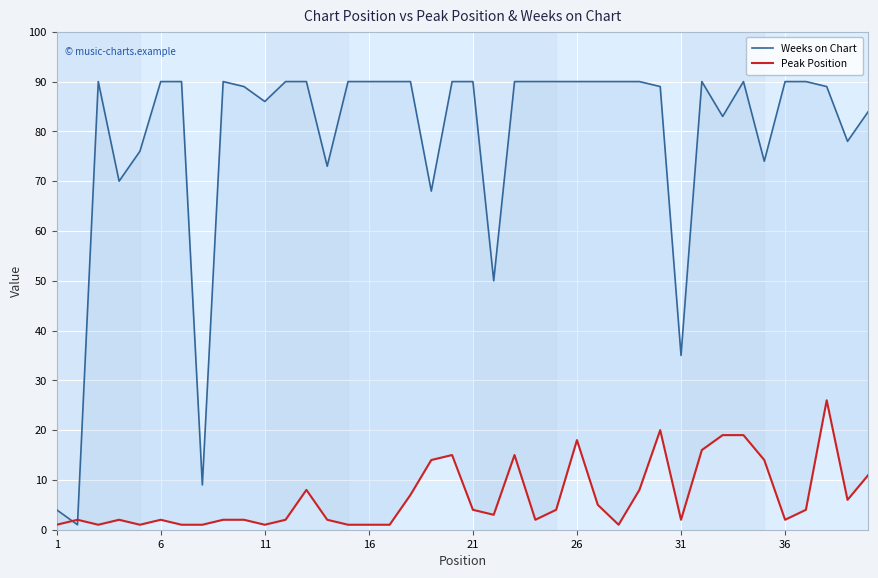

Which series has the largest total across all categories?

Weeks on Chart